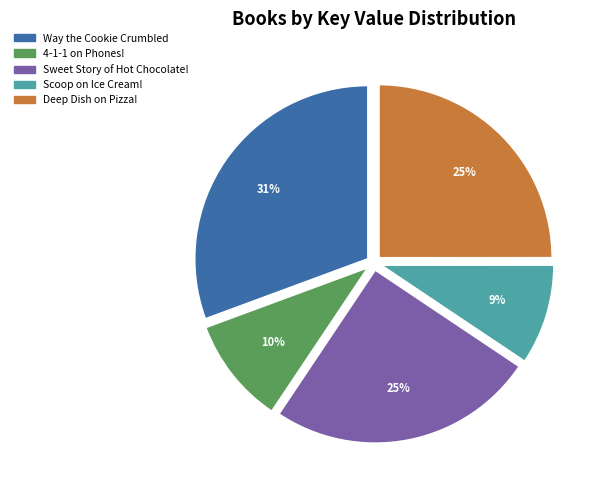

How many slices are in this pie chart?

5